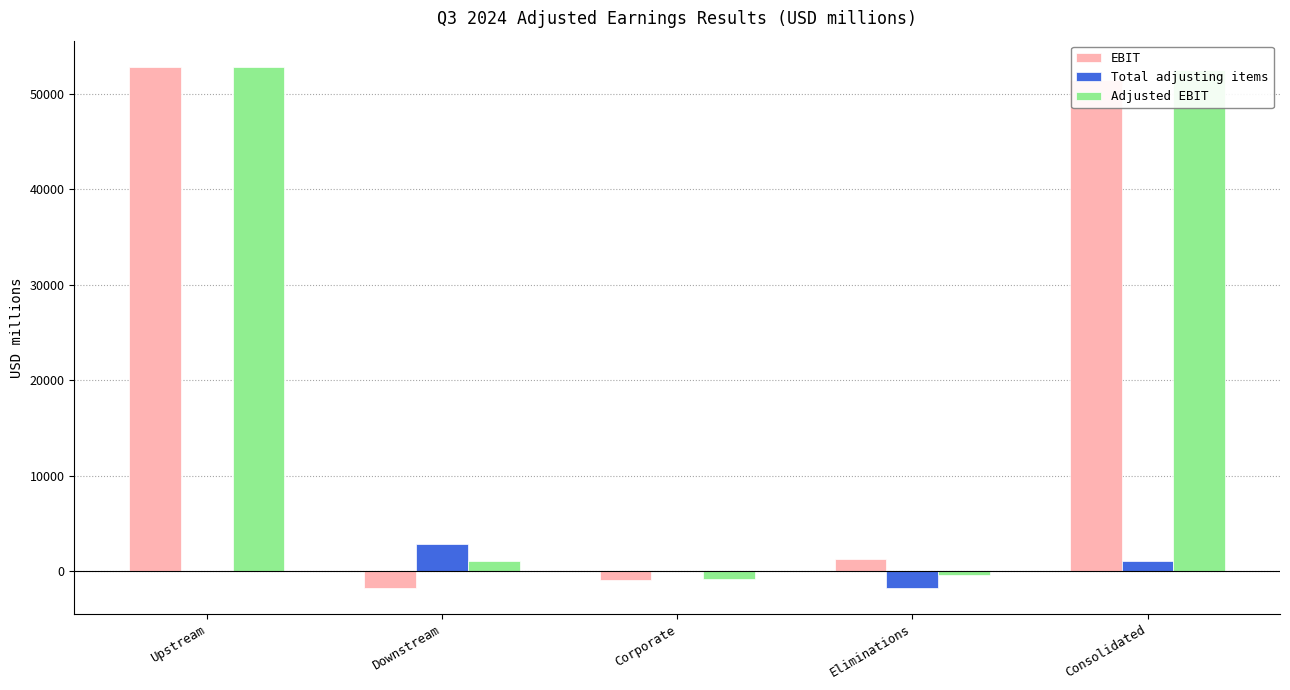

What is the highest value of the EBIT series?

52820